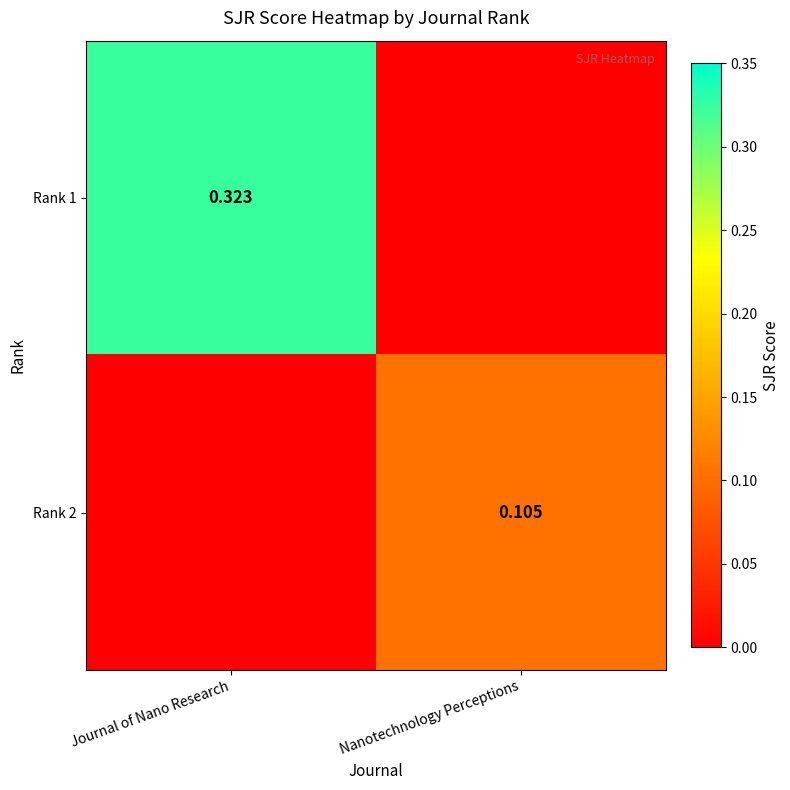

How many values in the Rank 2 series exceed 0?

1